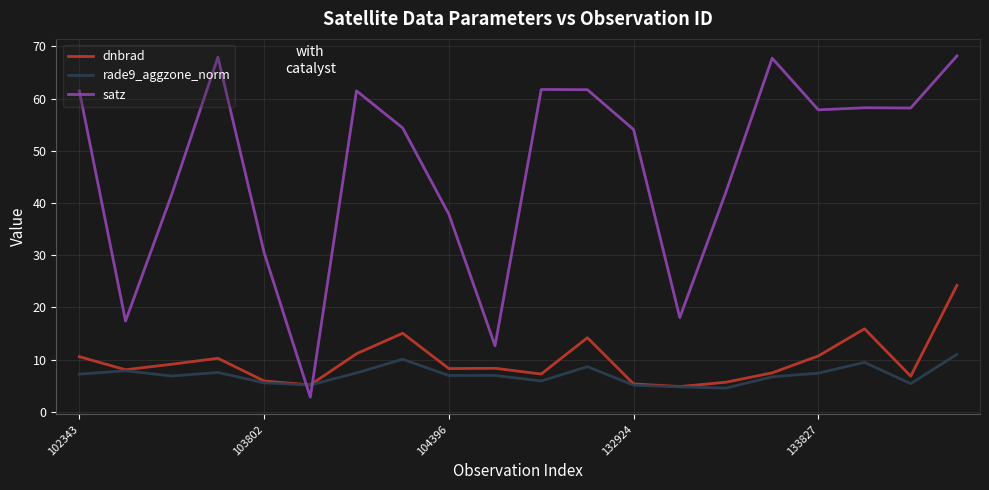

What is the lowest value of the dnbrad series?

4.8